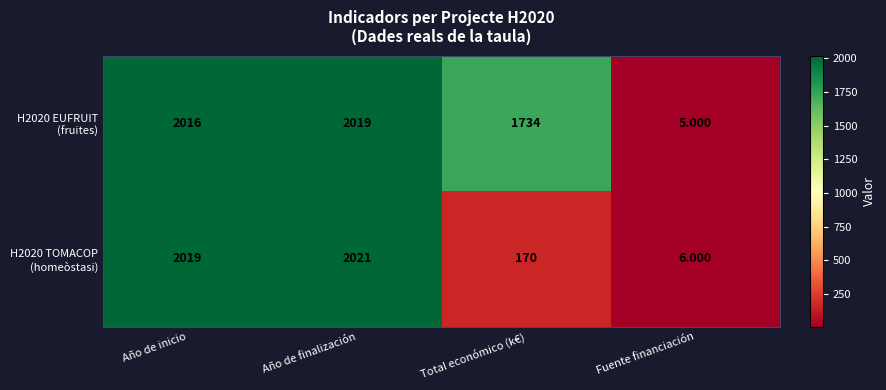

At which category does the chart reach its peak across all series?

Año de finalización